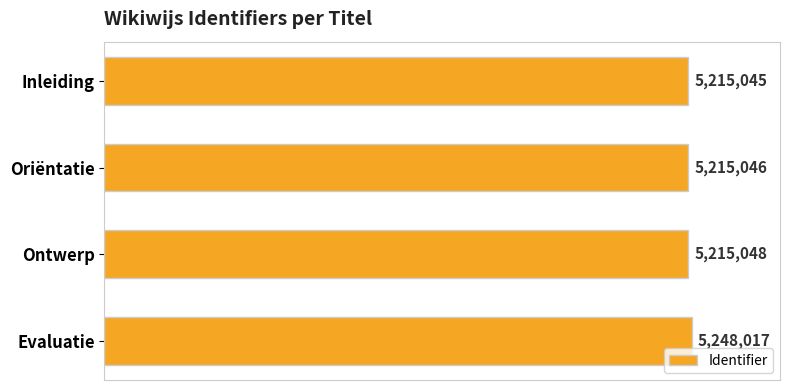

What is the difference between the second highest and minimum values?

3